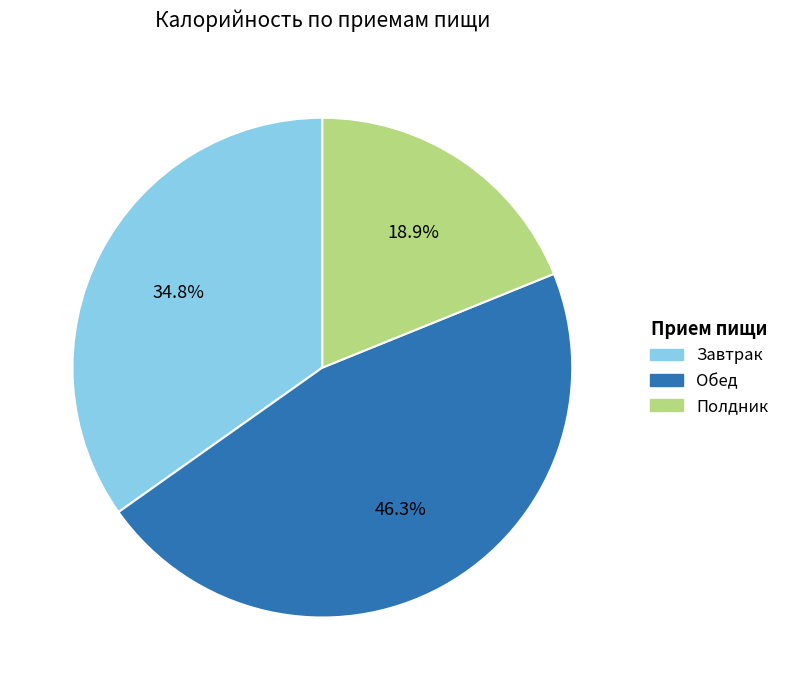

Is it true that Полдник is 32% of the pie?

False